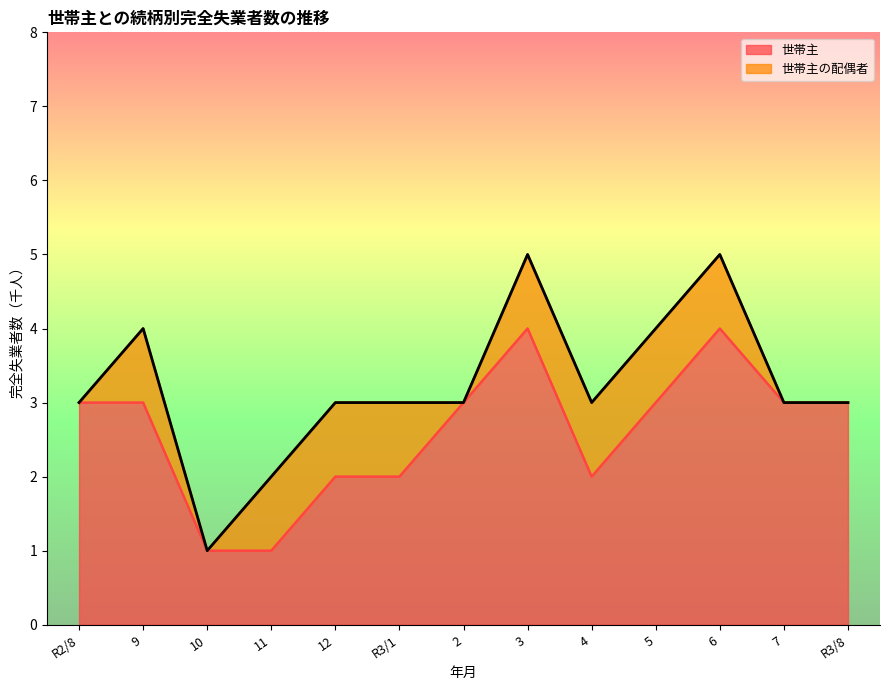

What is the smallest value displayed?

1